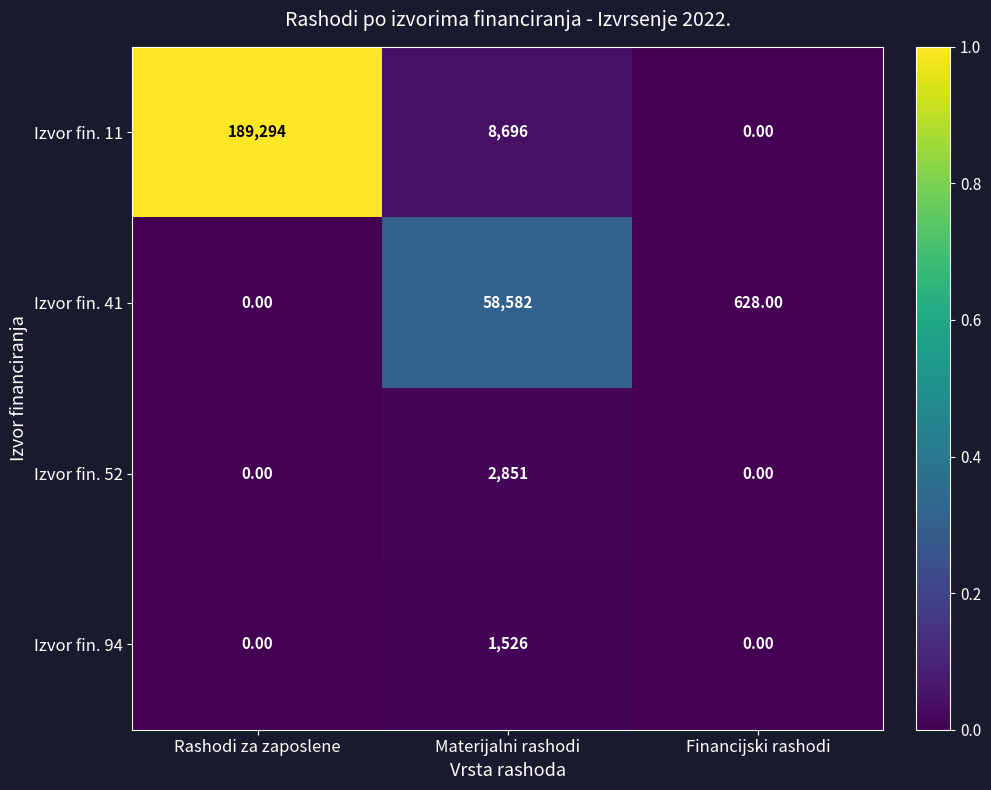

Which series has the widest spread of values?

Izvor fin. 11